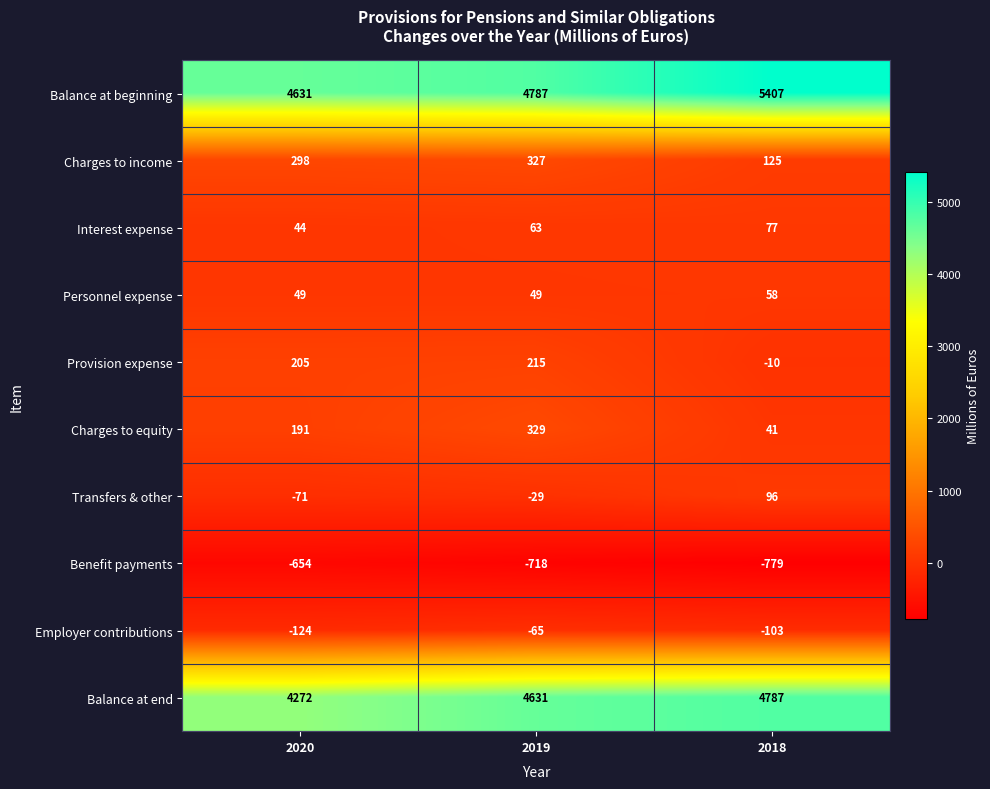

What is the difference between the maximum and minimum values in the Provision expense series?

225